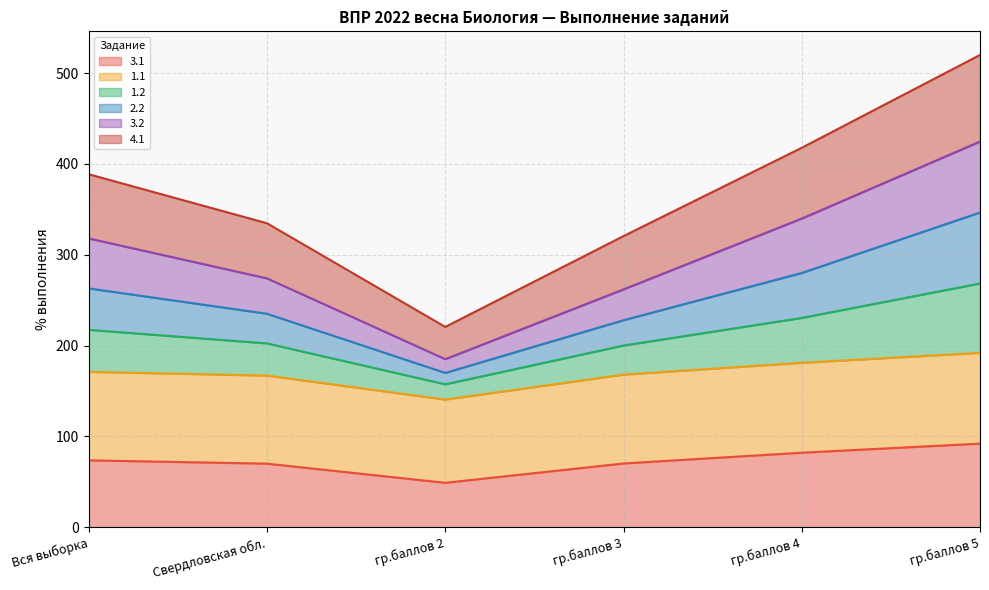

True or false: 1.2 and 3.1 intersect in this chart.

False